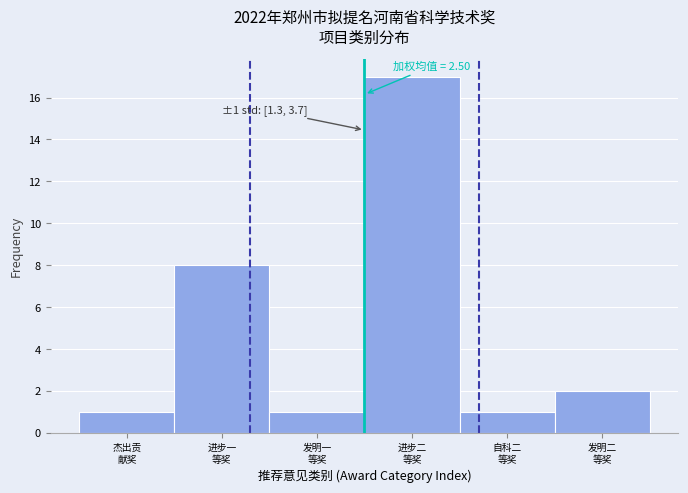

Reading left to right, what are all the values shown in this chart?

1	8	1	17	1	2